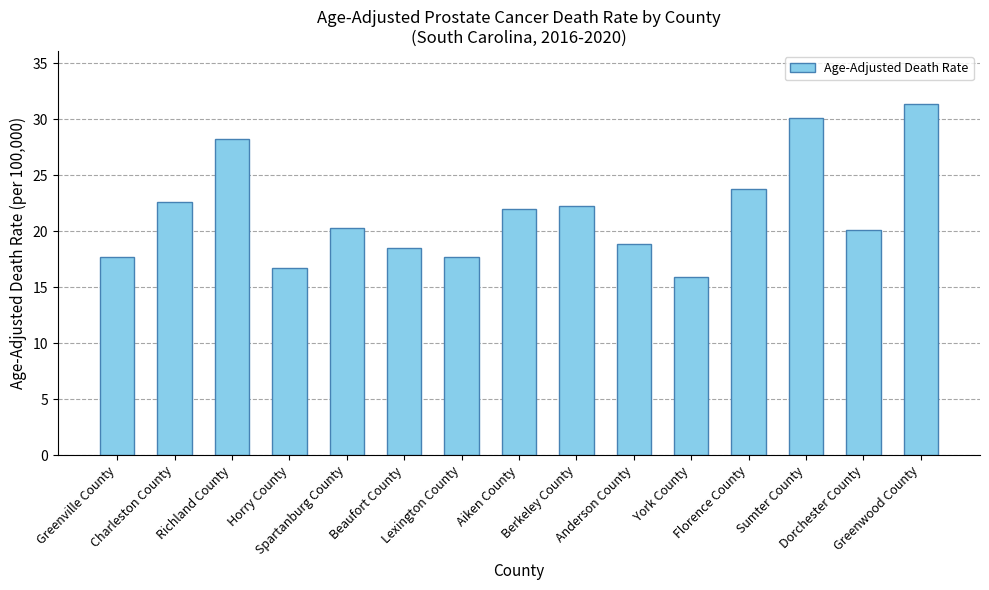

At which label is the value closest to 23?

Charleston County